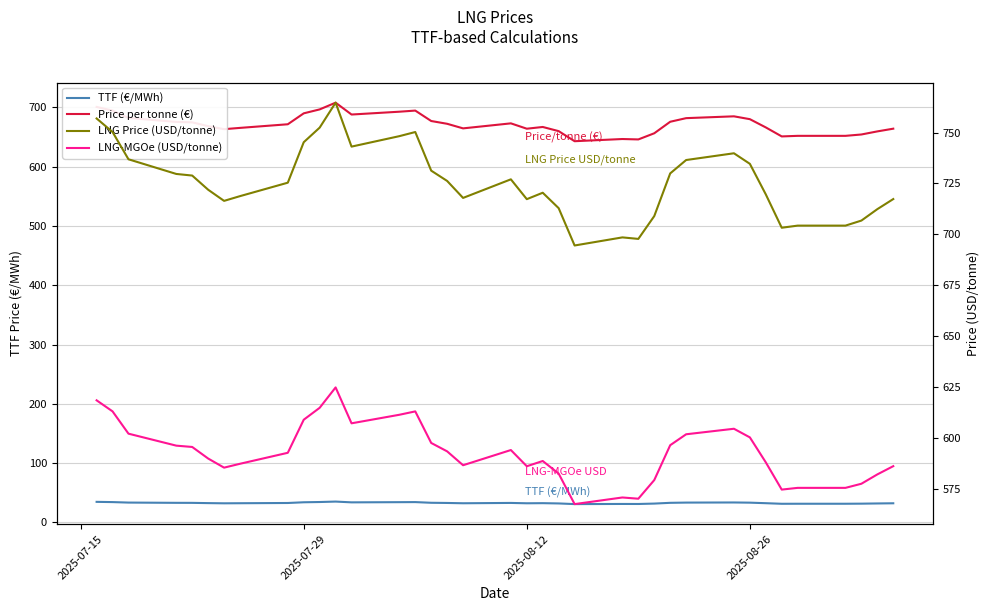

What is the greatest value displayed?

764.7